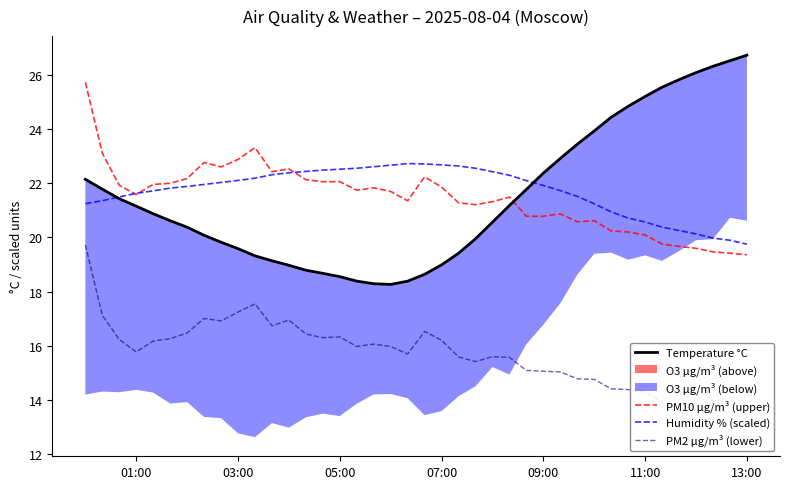

At how many categories does at least one series exceed 25?

8